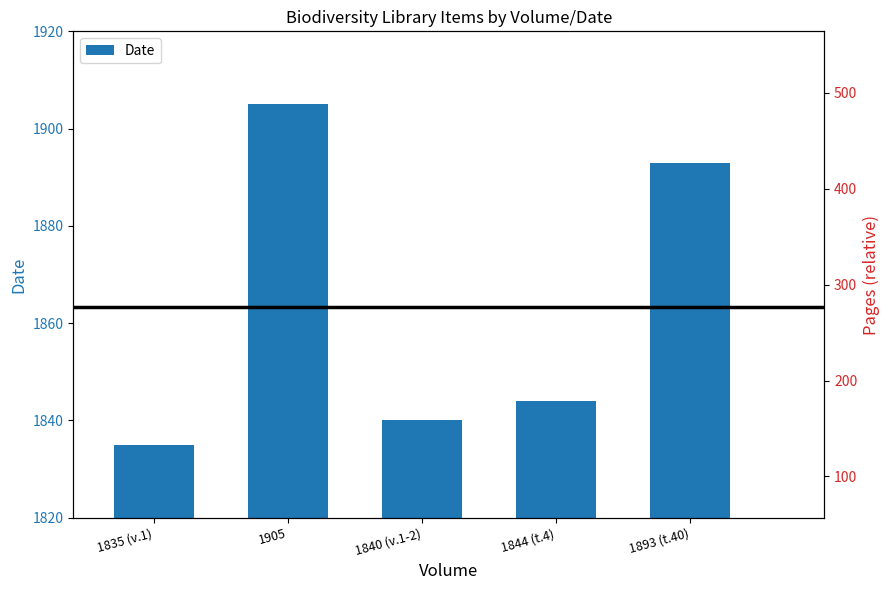

How many series are shown in this chart?

1